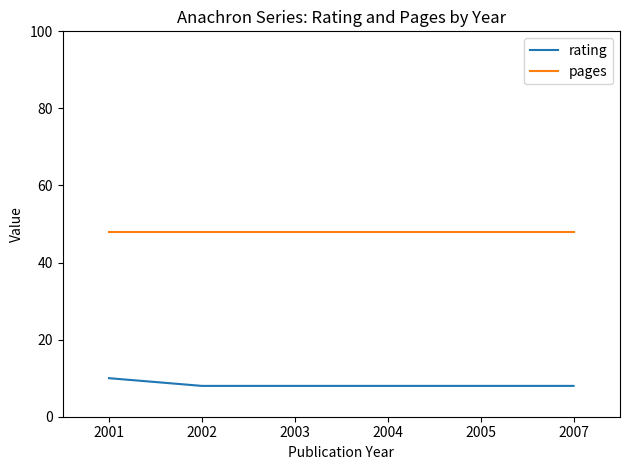

How many lines are shown in the chart?

2